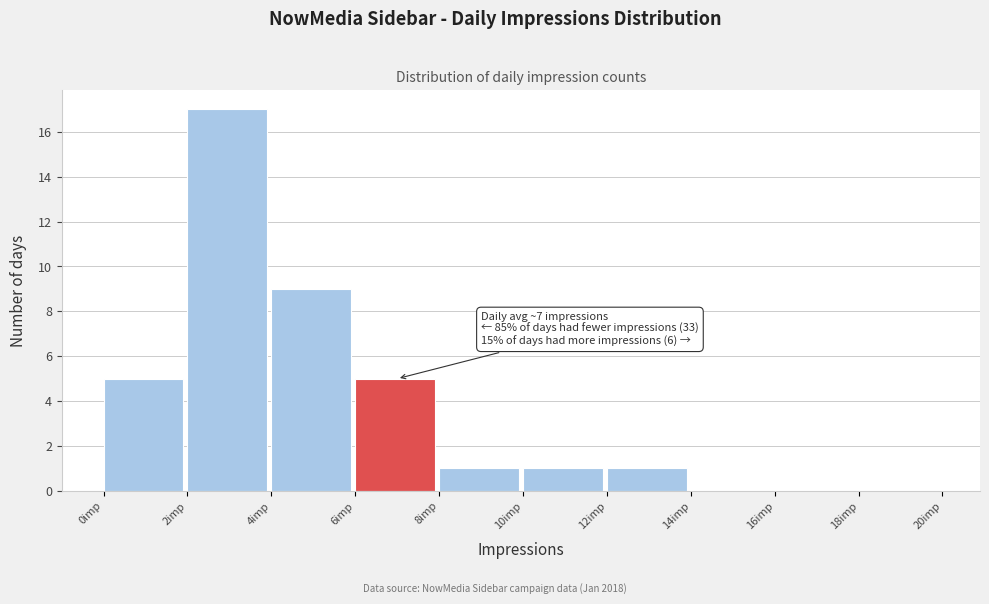

Which range on the x-axis has the tallest bar?

2 to 4